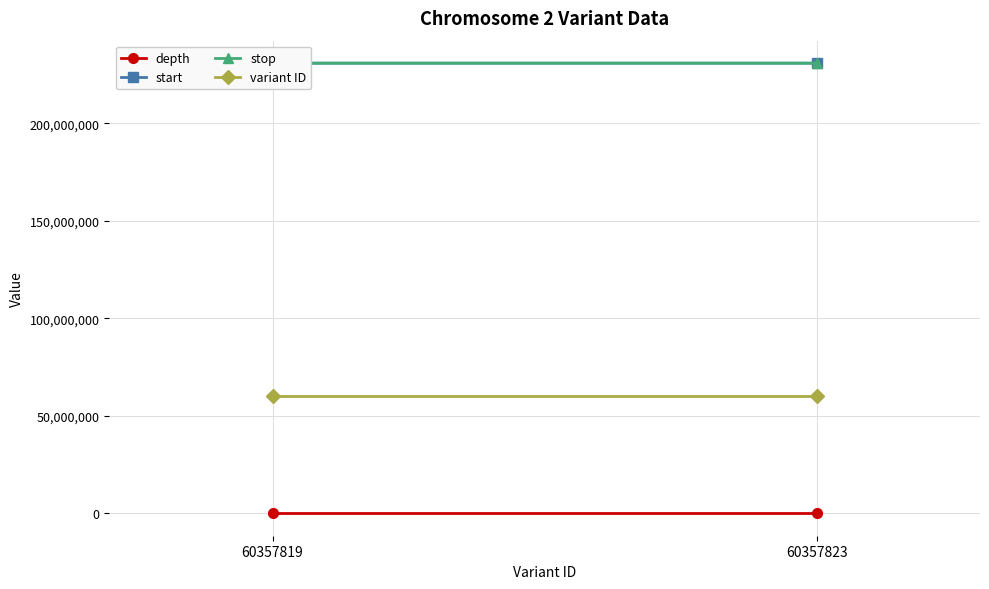

What are all the series names shown in the legend?

depth, start, stop, variant ID